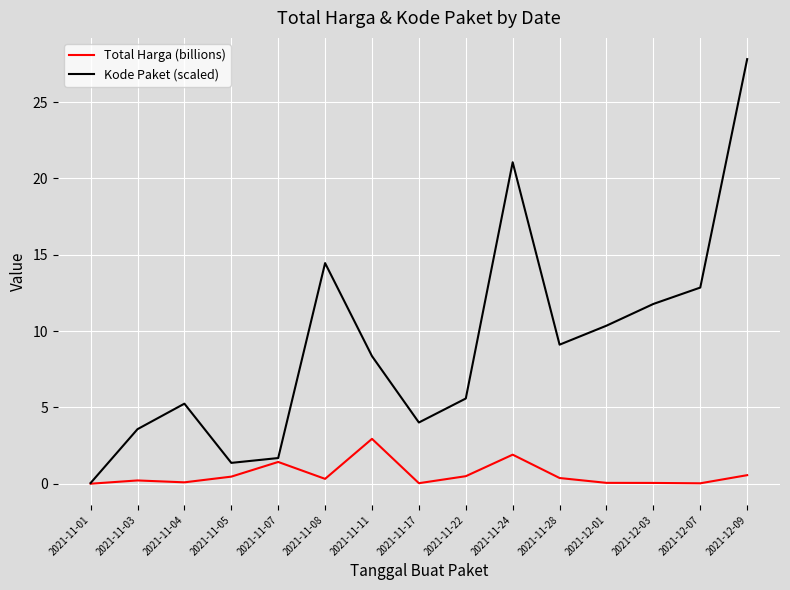

Read the Total Harga (billions) value at 2021-11-08.

0.3